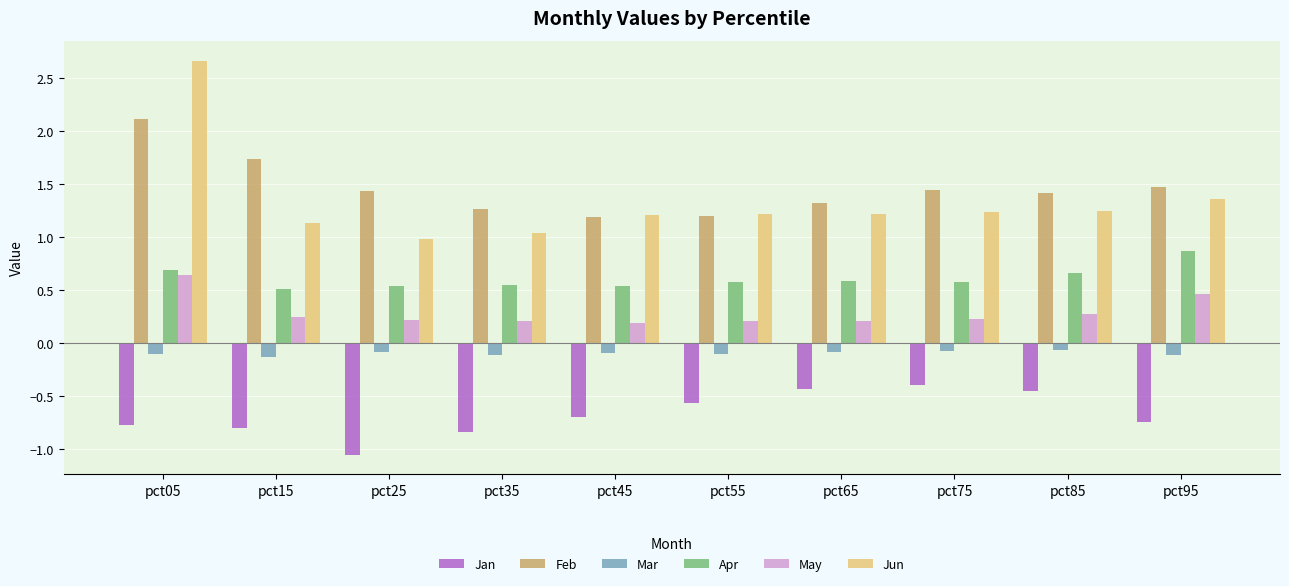

Which label corresponds to the smallest value in the chart?

pct25